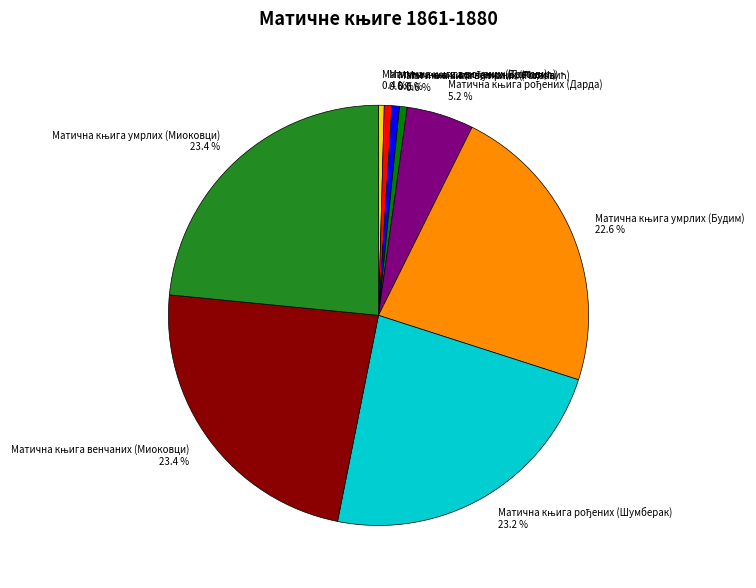

Is there a majority slice in this chart?

No